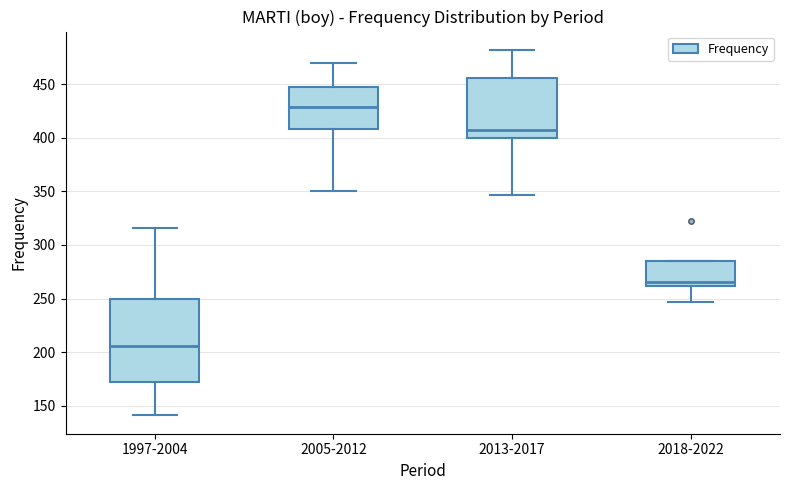

Which box is the tallest, from its lower edge to its upper edge?

1997-2004